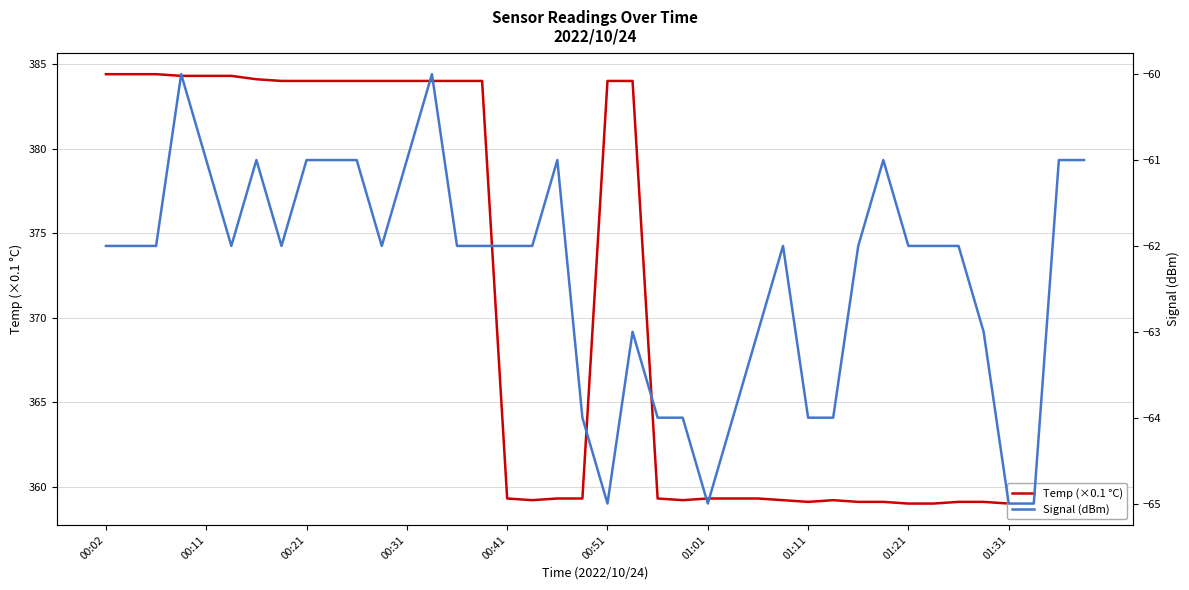

At which category does the chart reach its peak across all series?

00:02